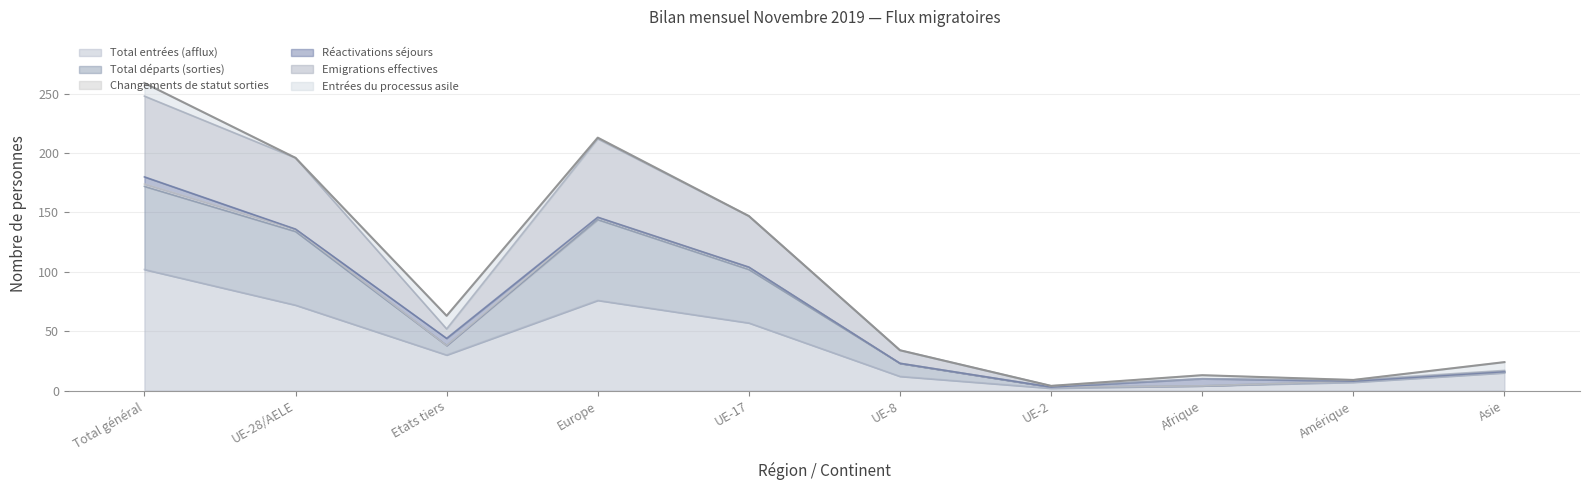

At which label does Total départs (sorties) first exceed 52?

Total général